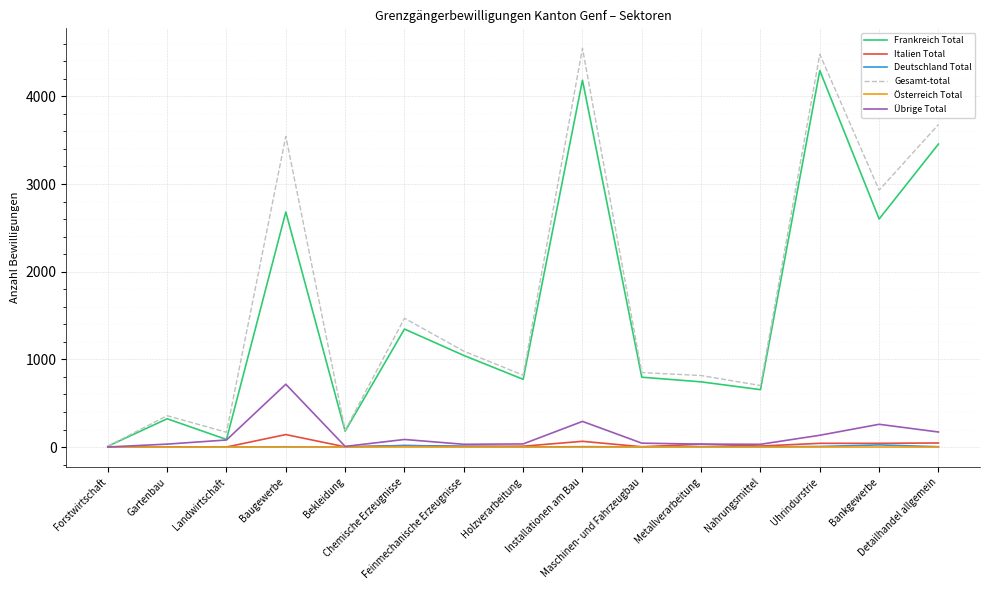

How many lines are shown in the chart?

6